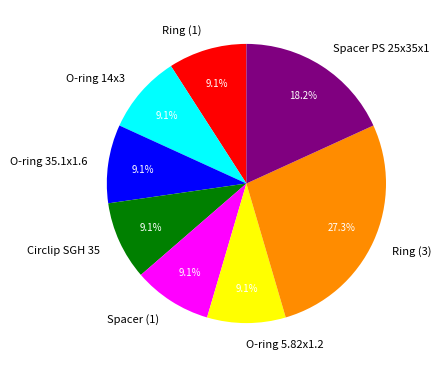

Count the number of slices in the pie.

8